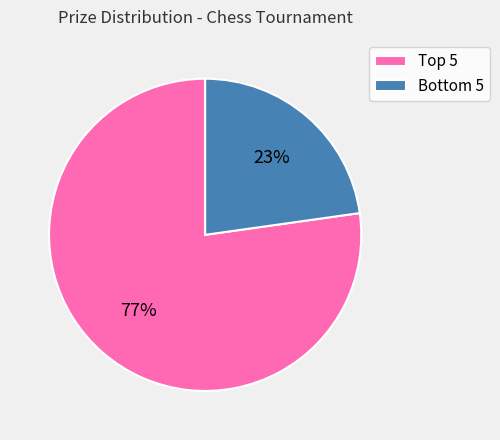

How many segments does this pie chart have?

2